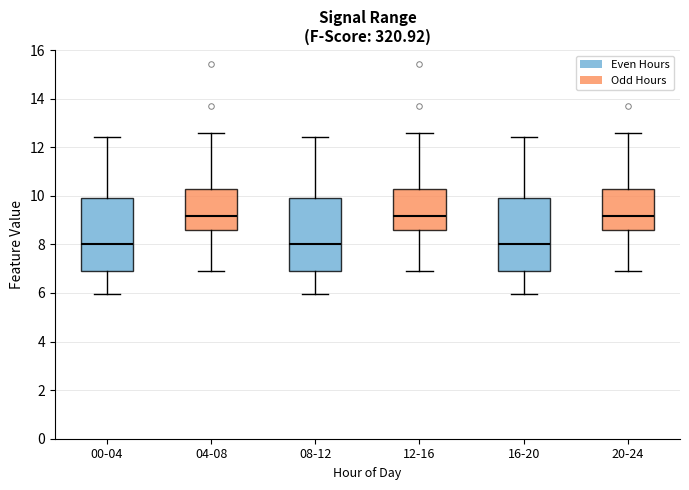

Where does the lower whisker of the box for 16-20 end on the y-axis? The values are not printed on the chart, so give them approximately, as read against the axis.

6.0